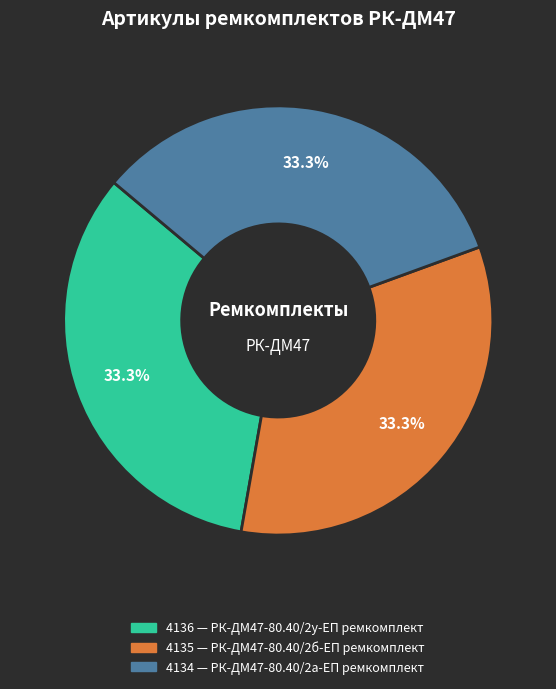

Is there any slice that represents more than half of the pie?

No